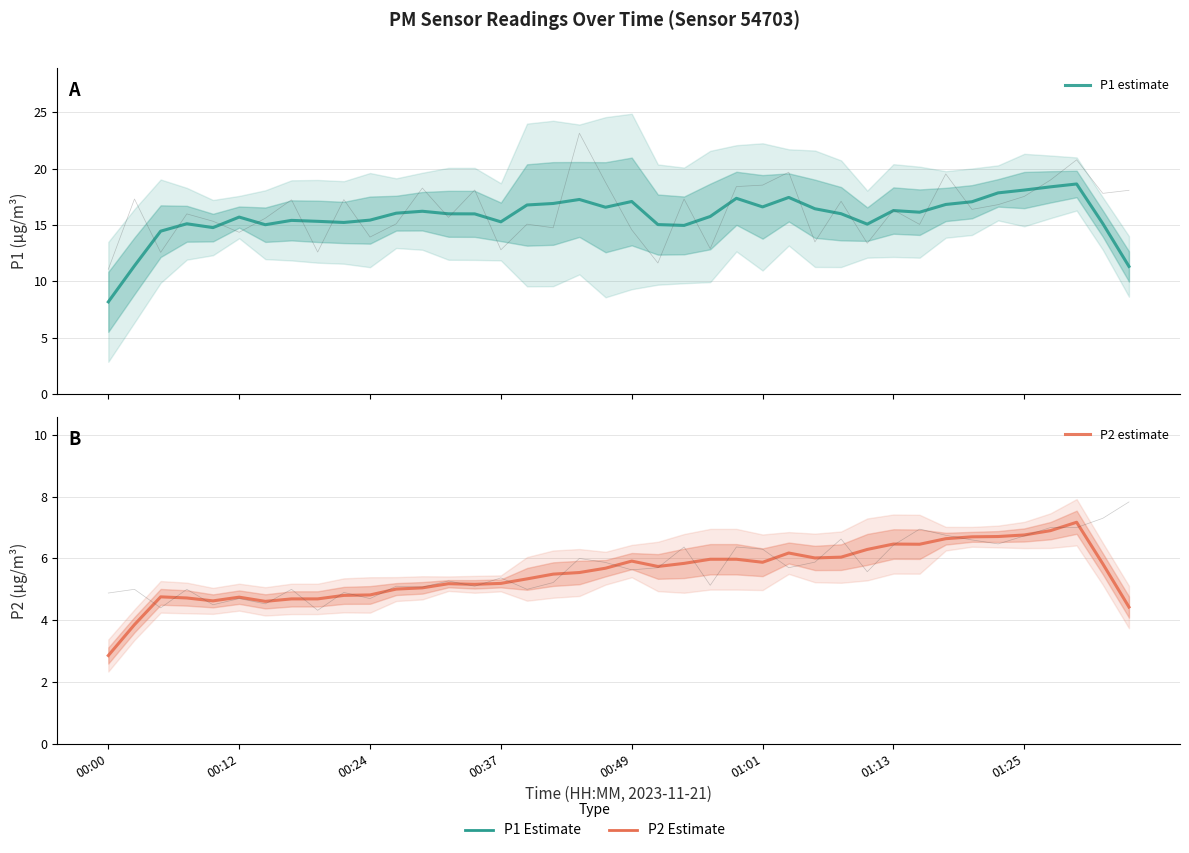

What is the value of the P1 estimate point at the 18th from the left?

16.9